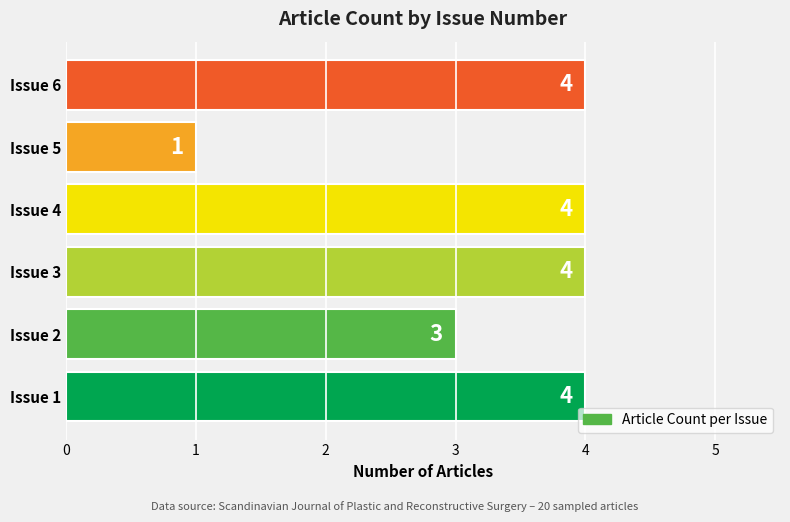

Count the number of categories in the chart.

6